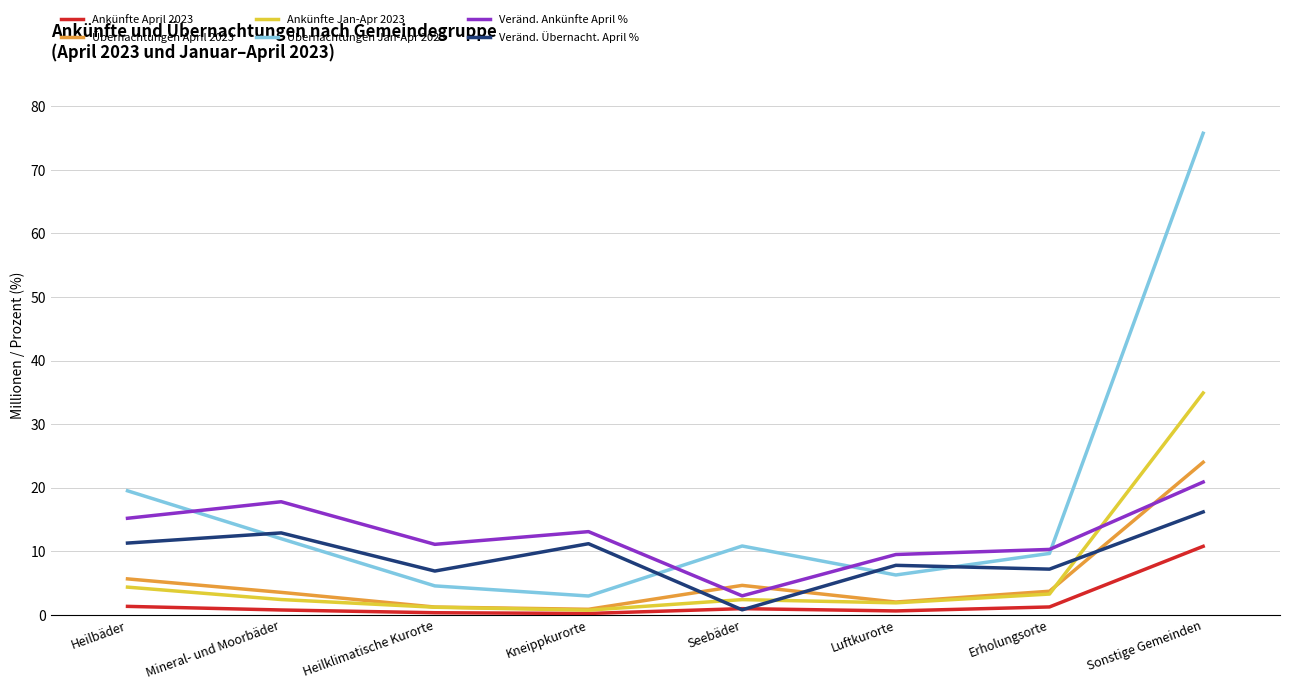

What value does the Veränd. Übernacht. April % series have at Sonstige Gemeinden?

16.2